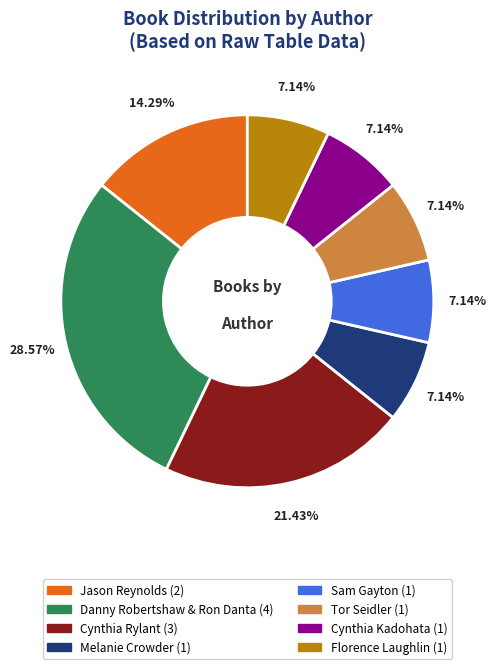

Count the number of slices in the pie.

8